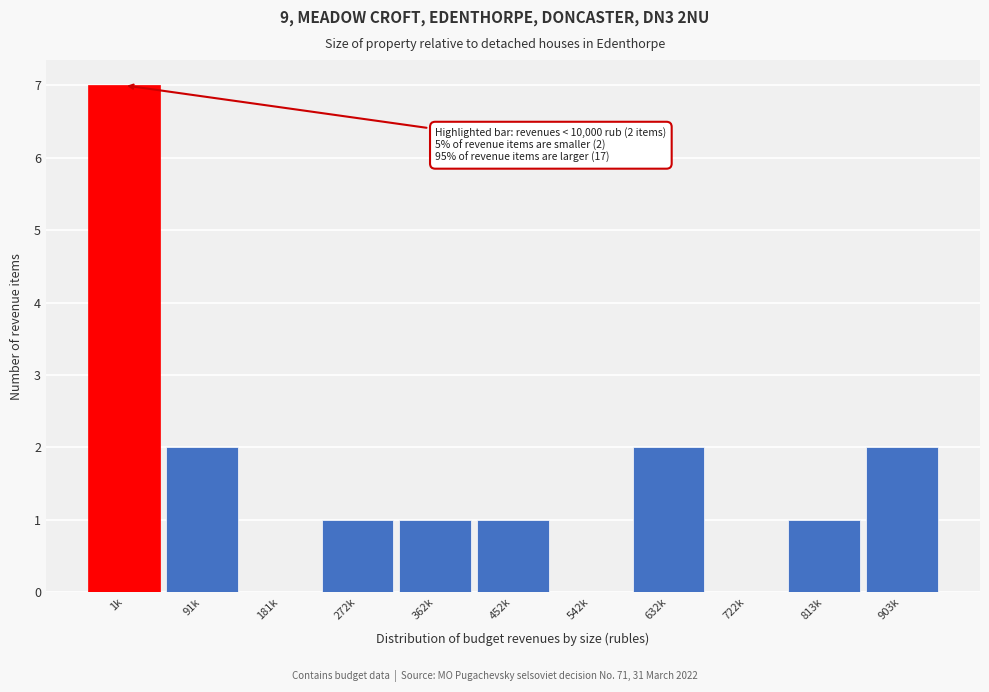

Reading left to right, transcribe all the data shown in this chart.

1k=7	91k=2	181k=0	272k=1	362k=1	452k=1	542k=0	632k=2	722k=0	813k=1	903k=2